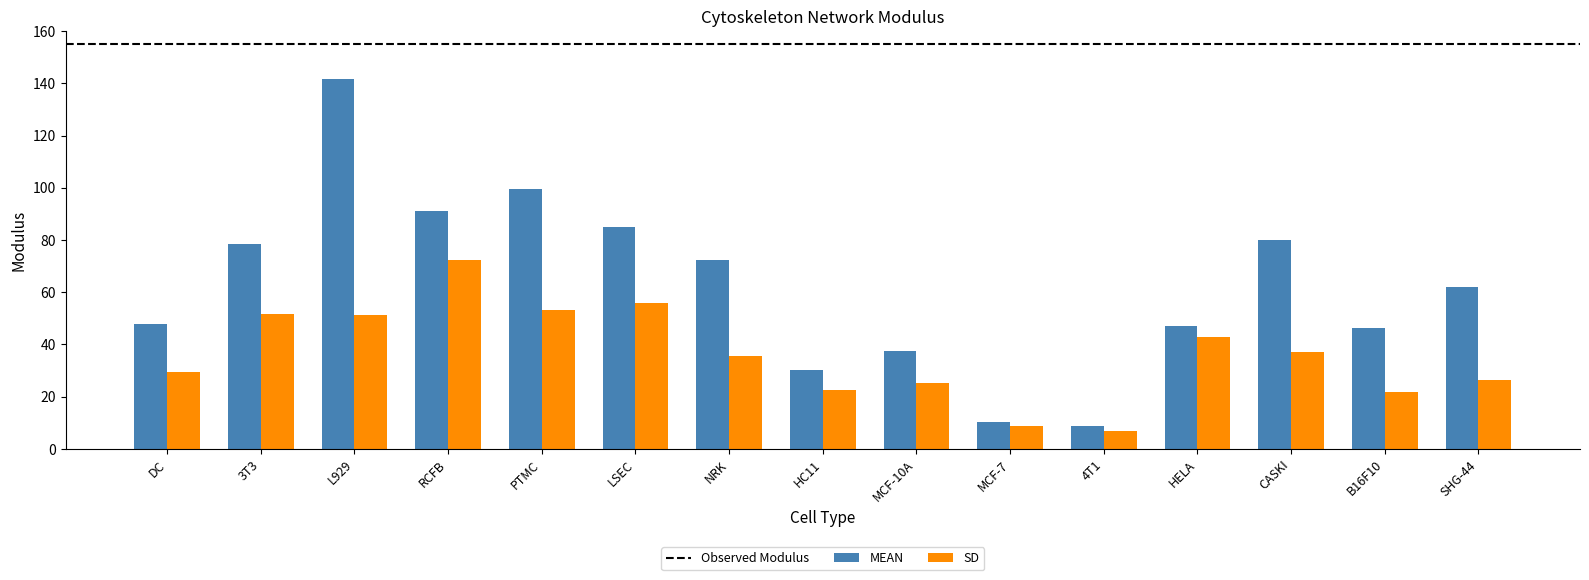

Is it true that SD equals 42.8 at HELA?

True